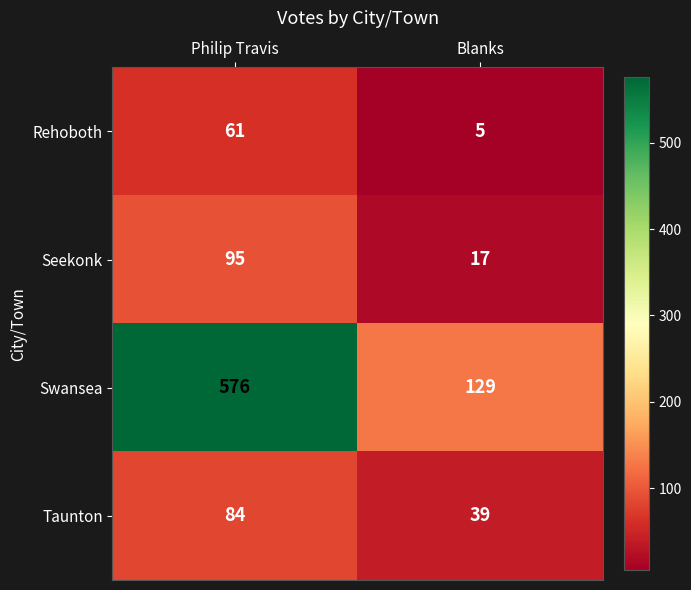

At how many categories does at least one series exceed 439?

1